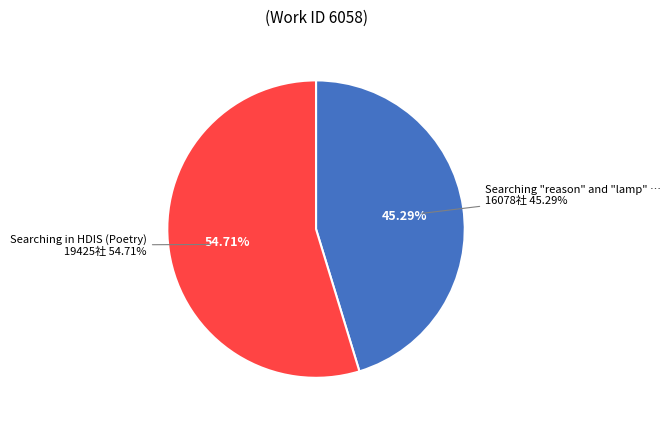

To the nearest percent, what is the average slice percentage?

50%